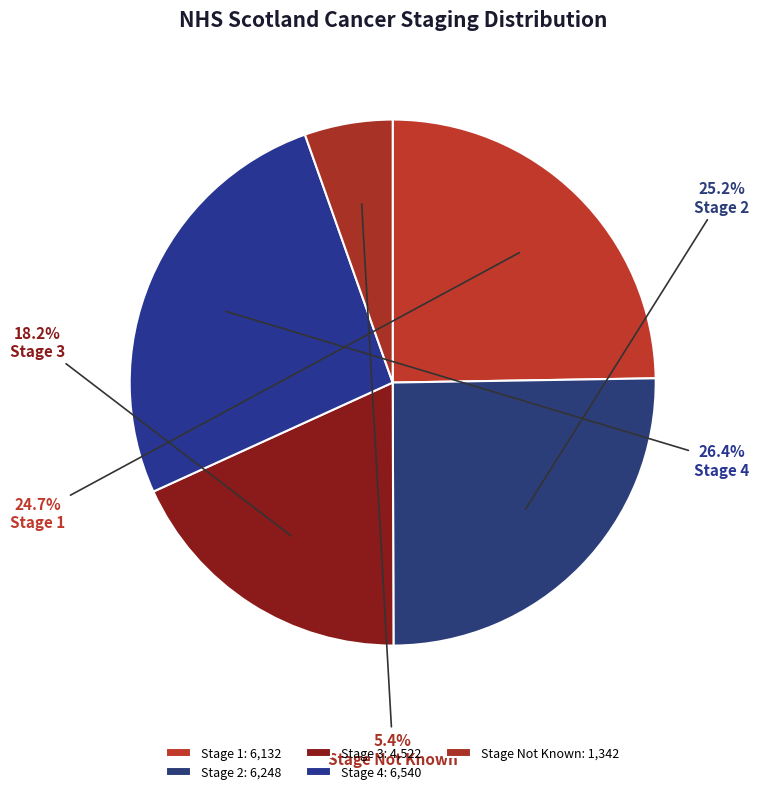

Does Stage 3 represent more than half of the total?

No